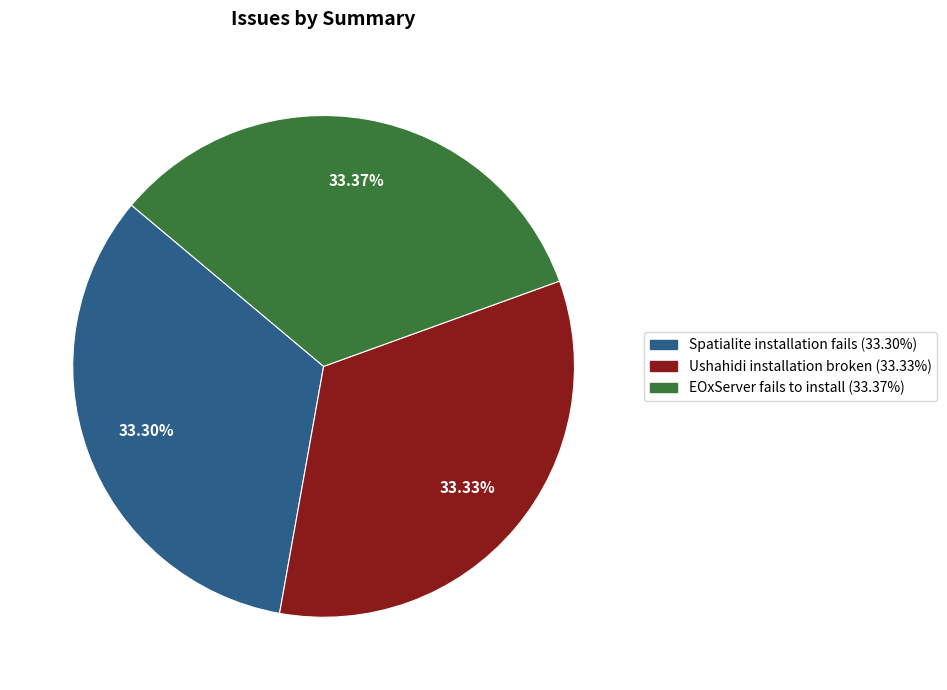

How many segments does this pie chart have?

3